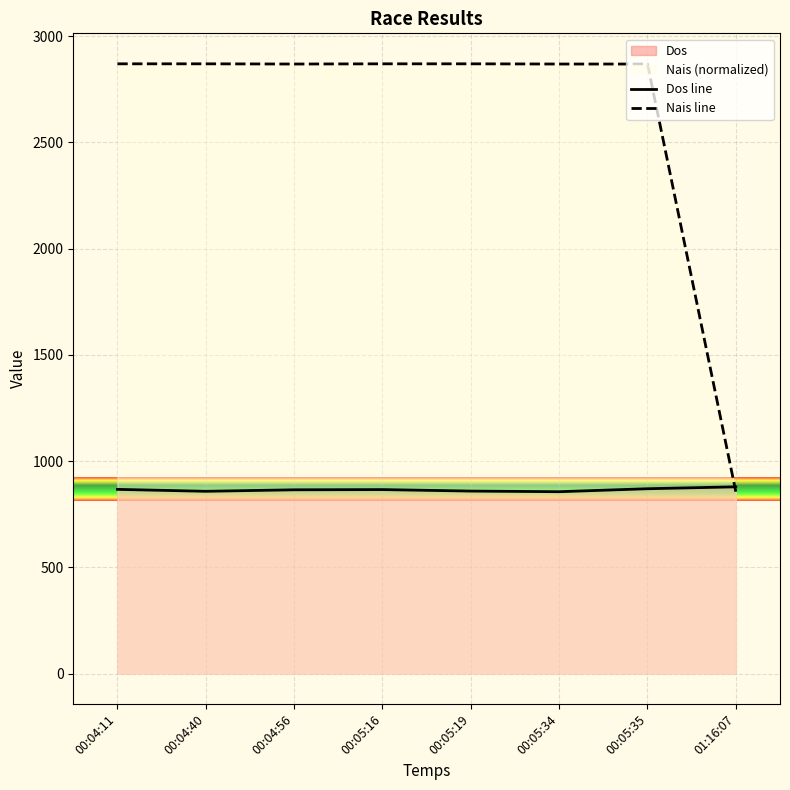

Which has a higher value, 00:05:16 or 00:05:19?

00:05:16